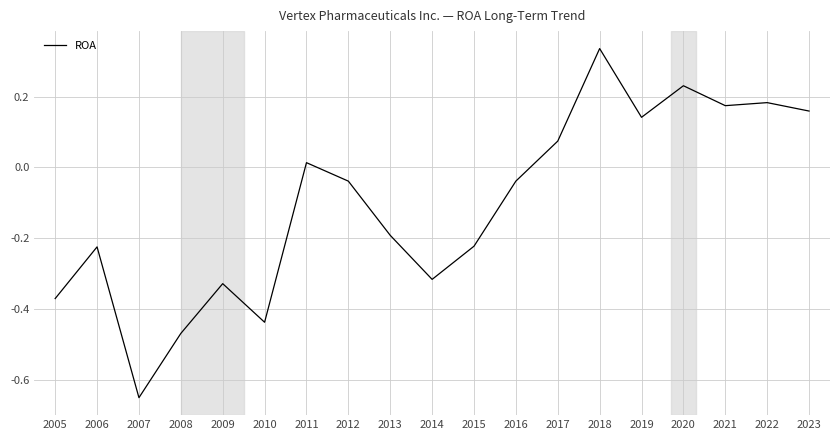

The chart shows a value of 0.3 at 2023. True or false?

False